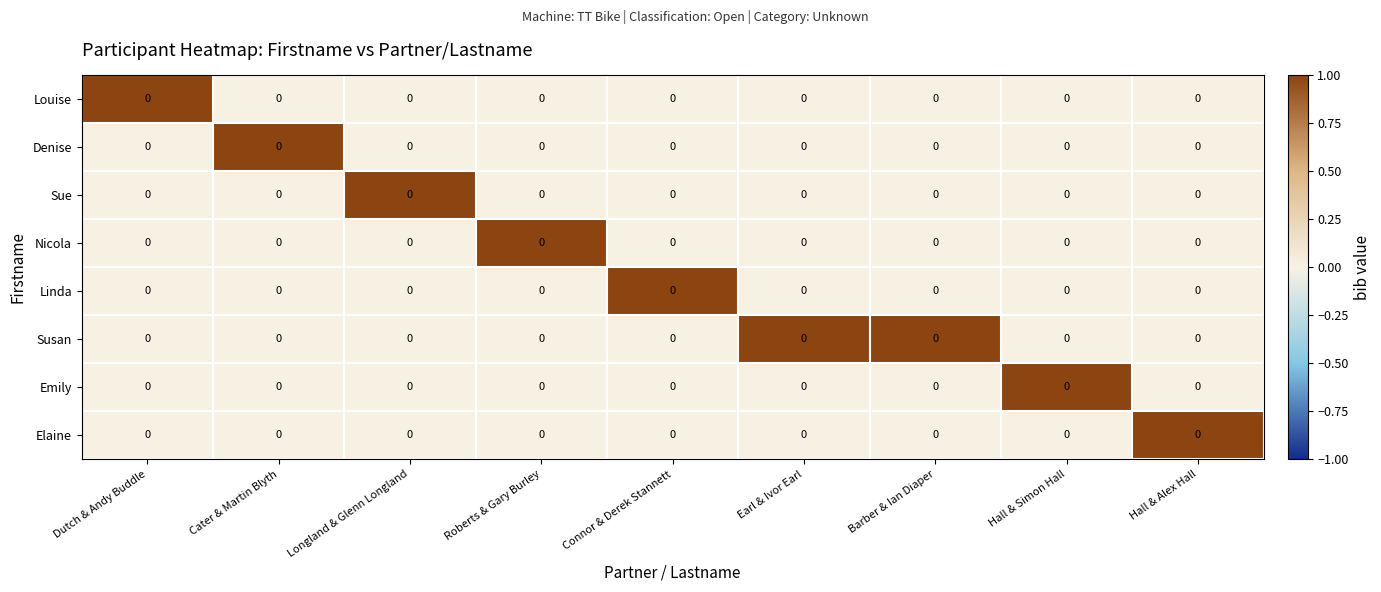

Between Connor & Derek Stannett and Dutch & Andy Buddle, which is larger?

Dutch & Andy Buddle